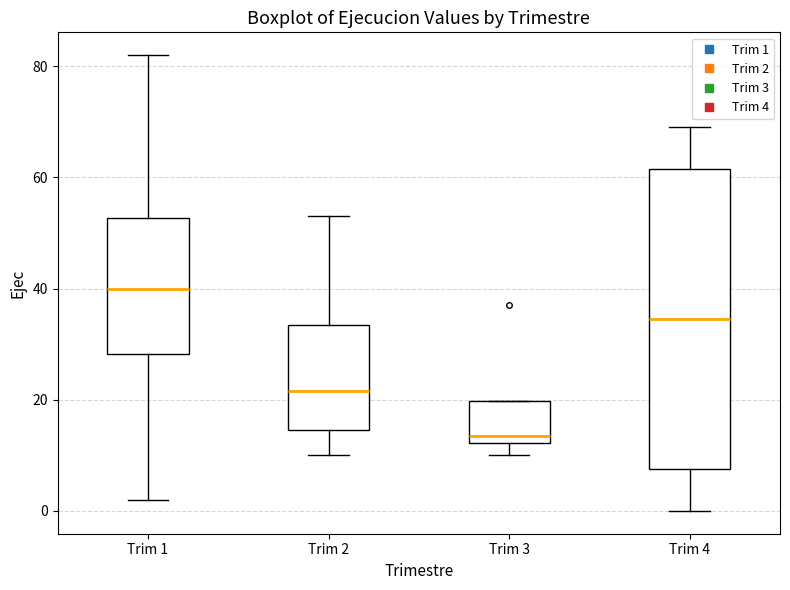

Which box is the tallest, from its lower edge to its upper edge?

Trim 4